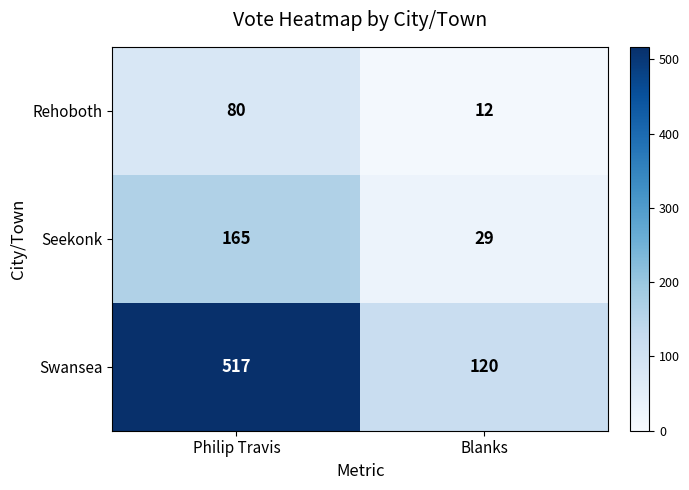

What is the spread (max minus min) of values at Philip Travis?

437